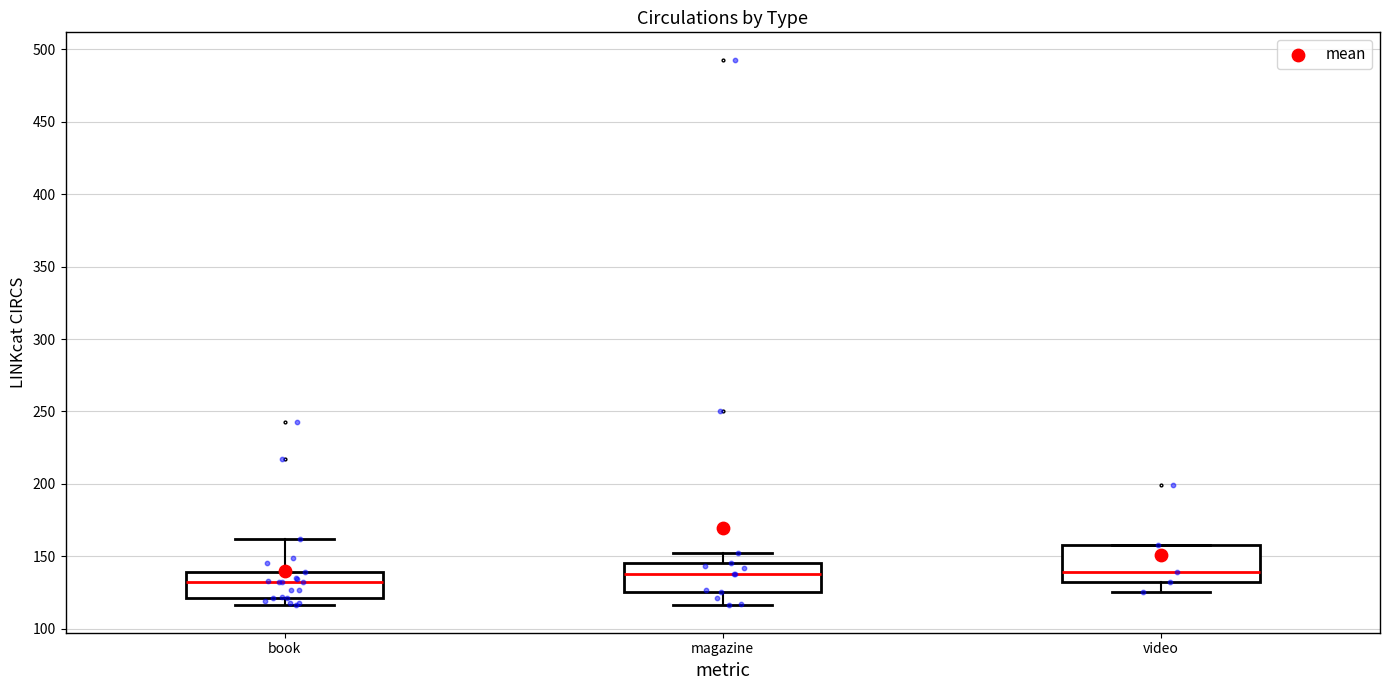

Reading left to right, transcribe this box plot: for each box, give where its median line is, the range the box spans, and where its two whiskers end, as read against the y-axis. The values are not printed on the chart, so give them approximately, as read against the axis.

book: median 130, box 120 to 140, whiskers 115 to 160
magazine: median 140, box 125 to 145, whiskers 115 to 150
video: median 140, box 130 to 160, whiskers 125 to 160